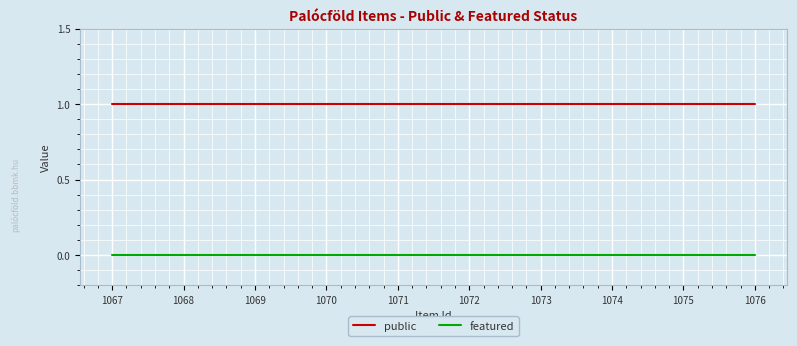

Count the number of categories in the chart.

10